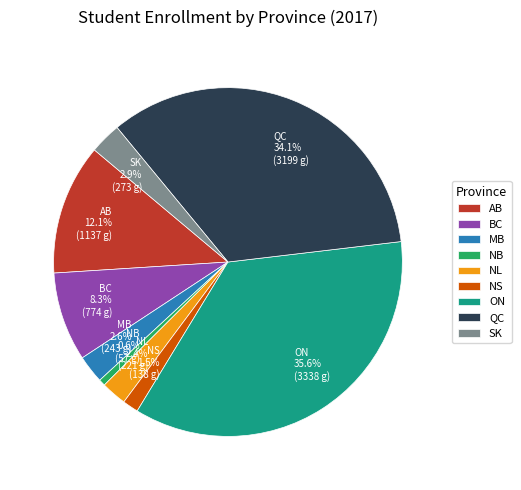

Does AB account for over 50% of the chart?

No